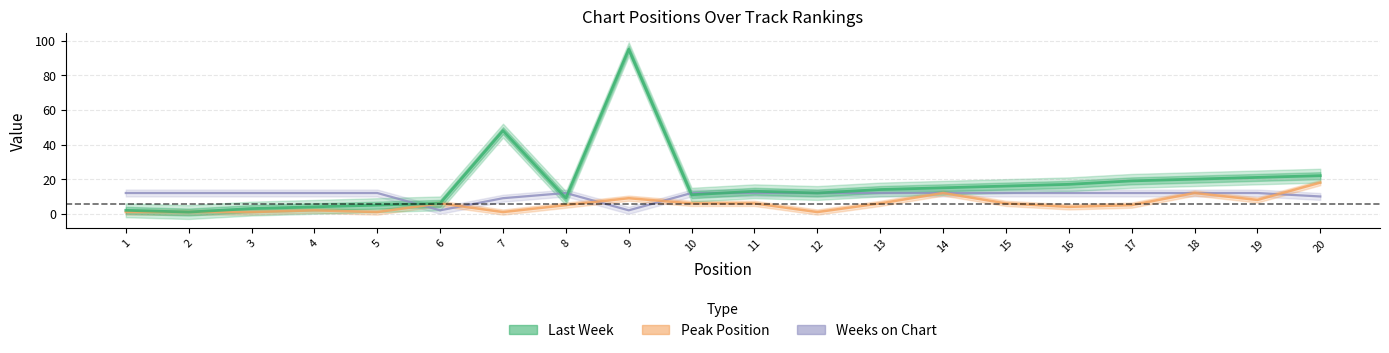

How many distinct data groups are displayed?

3